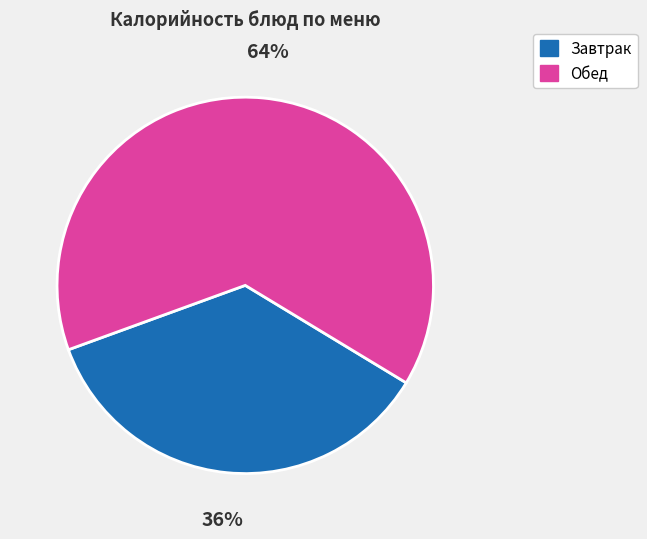

To the nearest percent, what is the average slice percentage?

50%